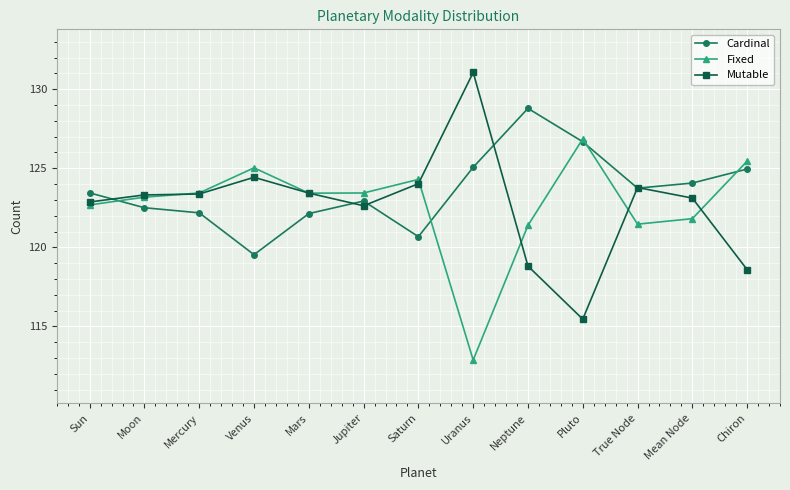

What is the label of the 1st point from the left?

Sun